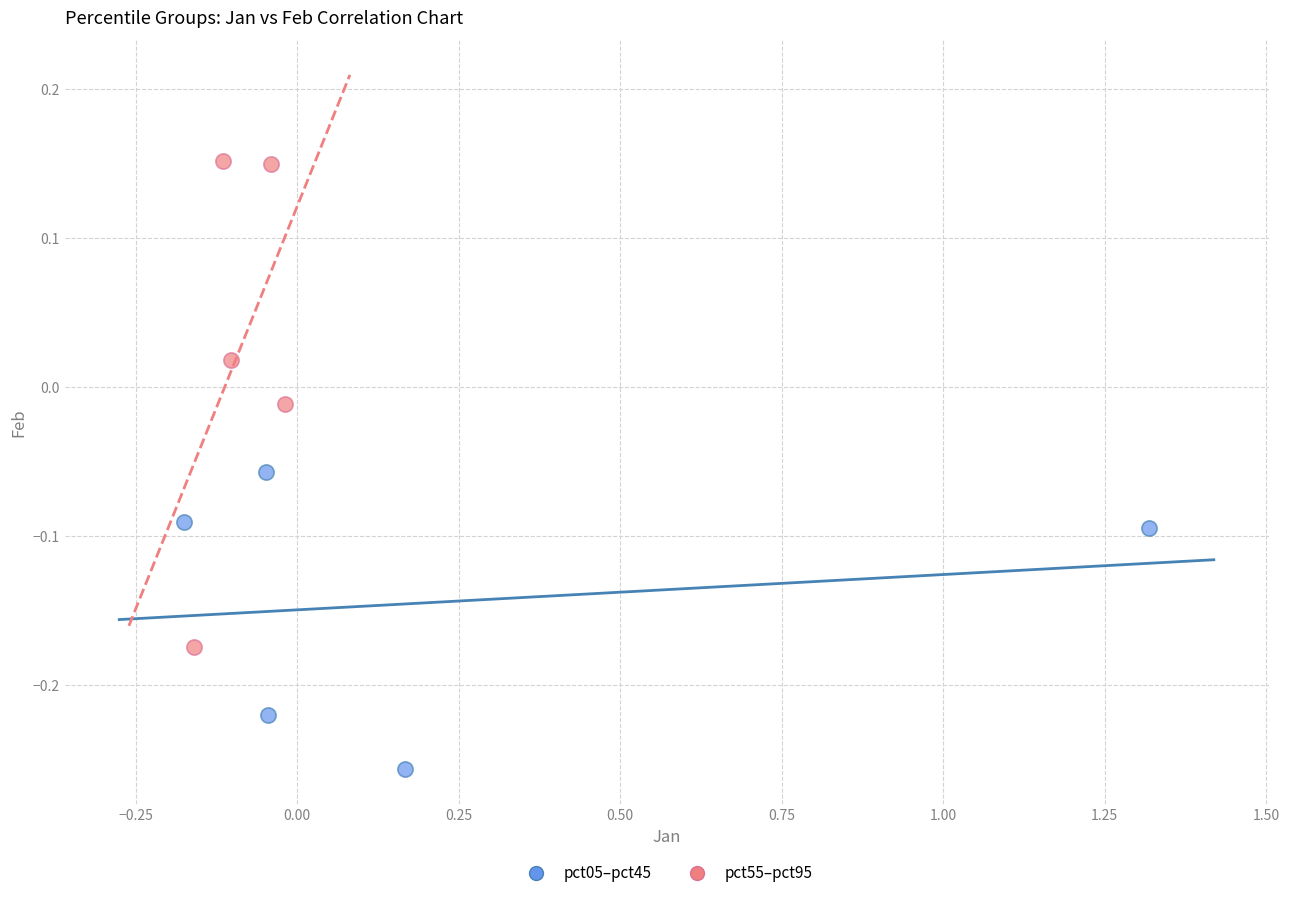

Which series contains the lowest Y value?

pct05–pct45